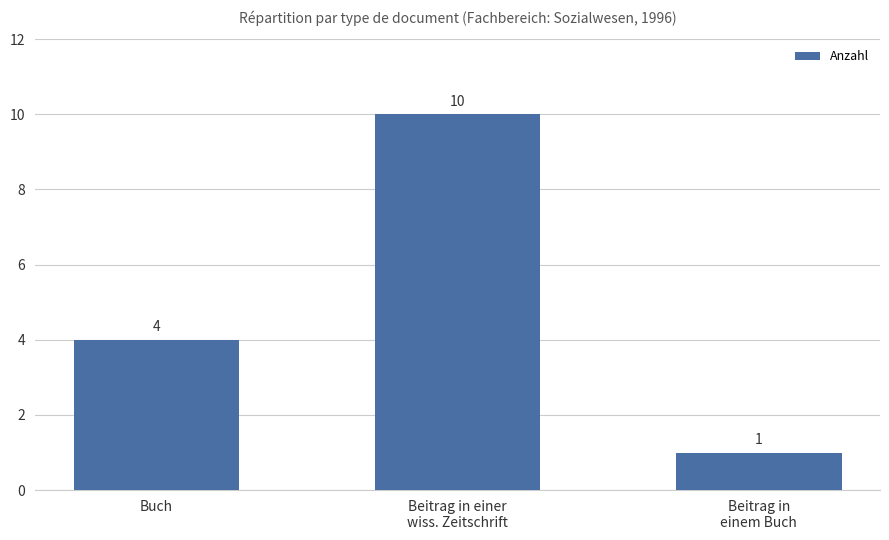

Between Beitrag in
einem Buch and Buch, which is larger?

Buch